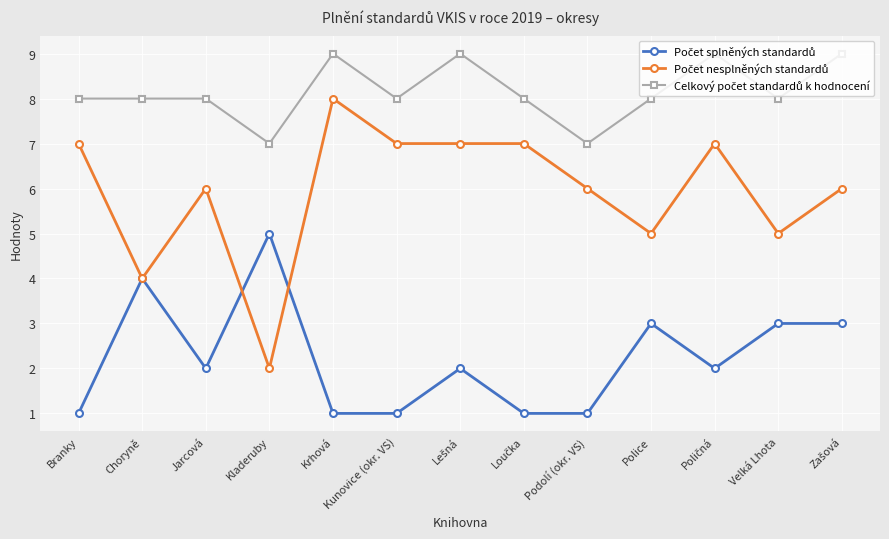

What is the difference between the highest and lowest values at Choryně?

4